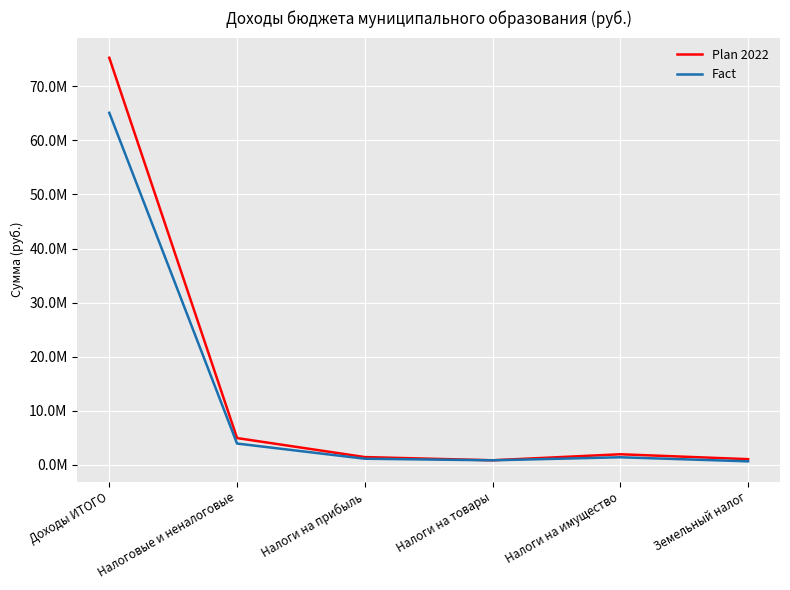

Is this an area chart (filled region under the line)?

No